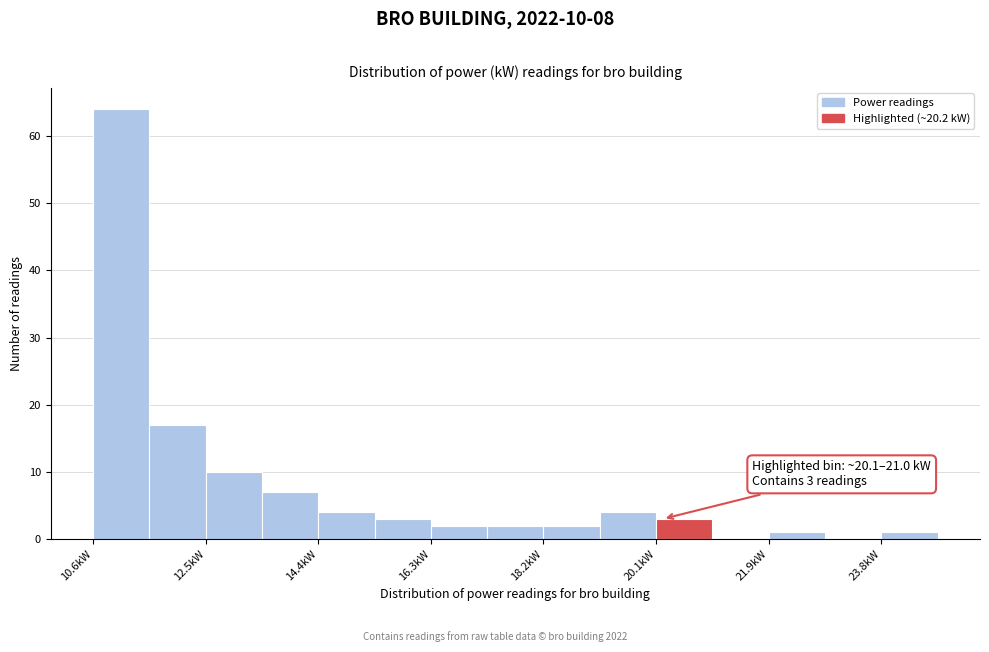

Over which range of the x-axis is the bar tallest?

10.6 to 11.6